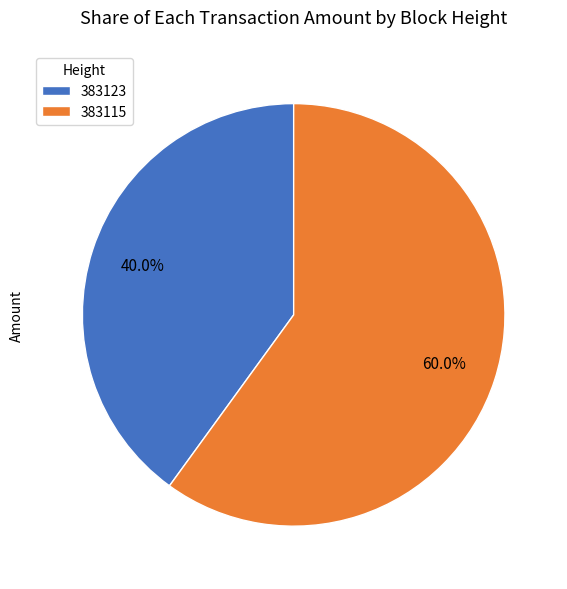

Do 383123 and 383115 together represent more than half of the pie?

Yes